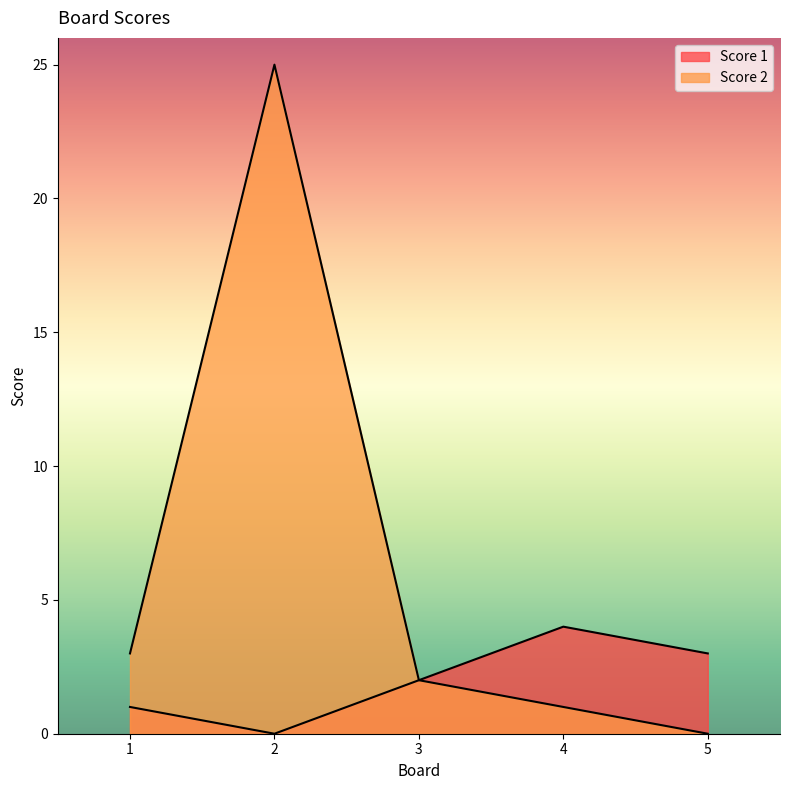

How many series are shown in this chart?

2